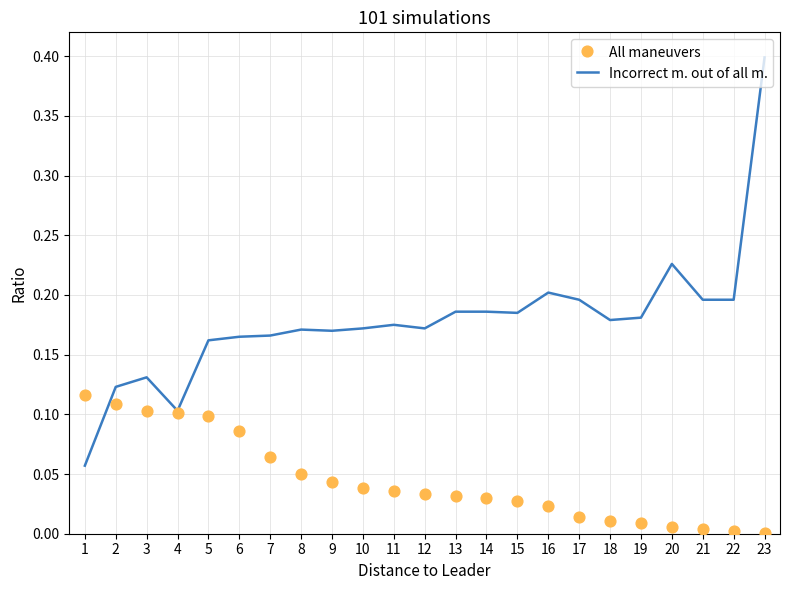

Which series reaches the minimum Y coordinate?

All maneuvers